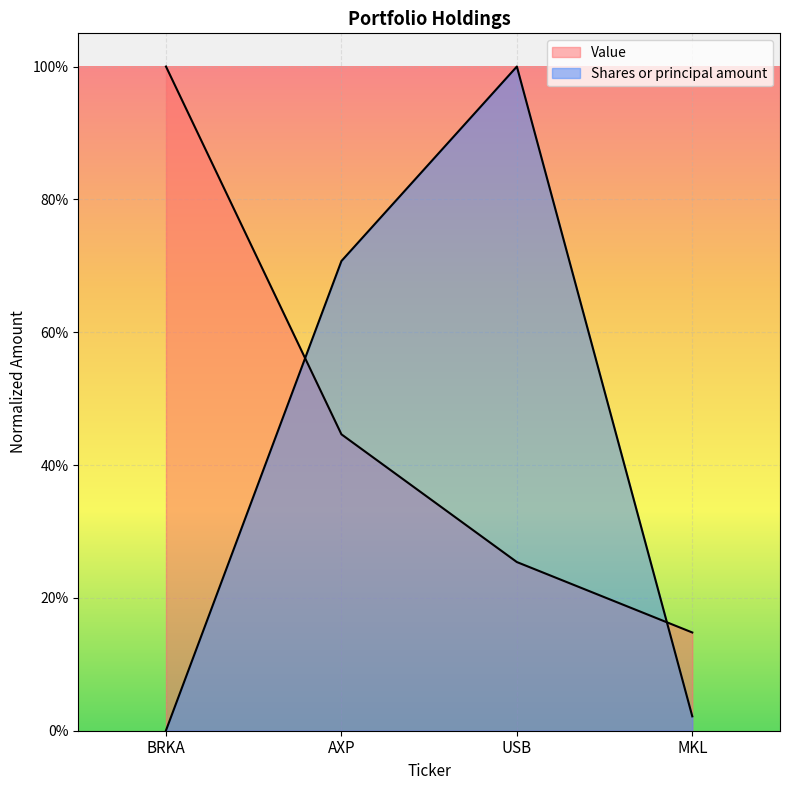

How many lines are shown in the chart?

2